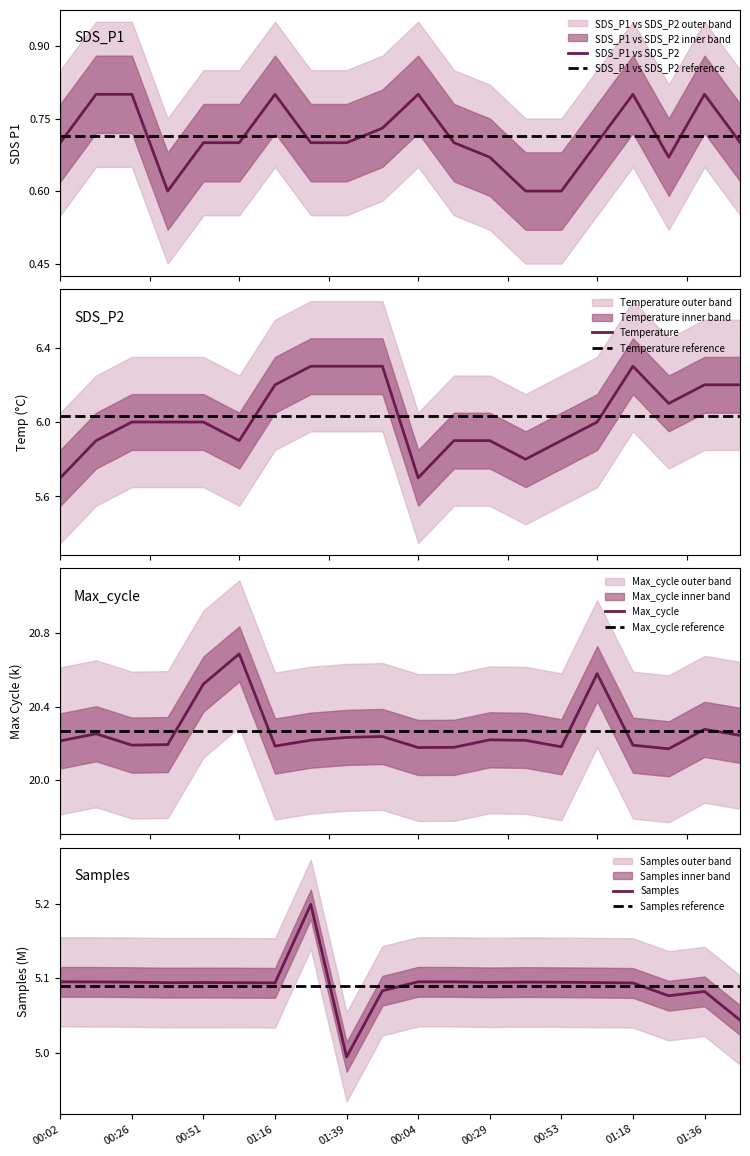

The Max_cycle series shows 28.0 at 01:39. True or false?

False